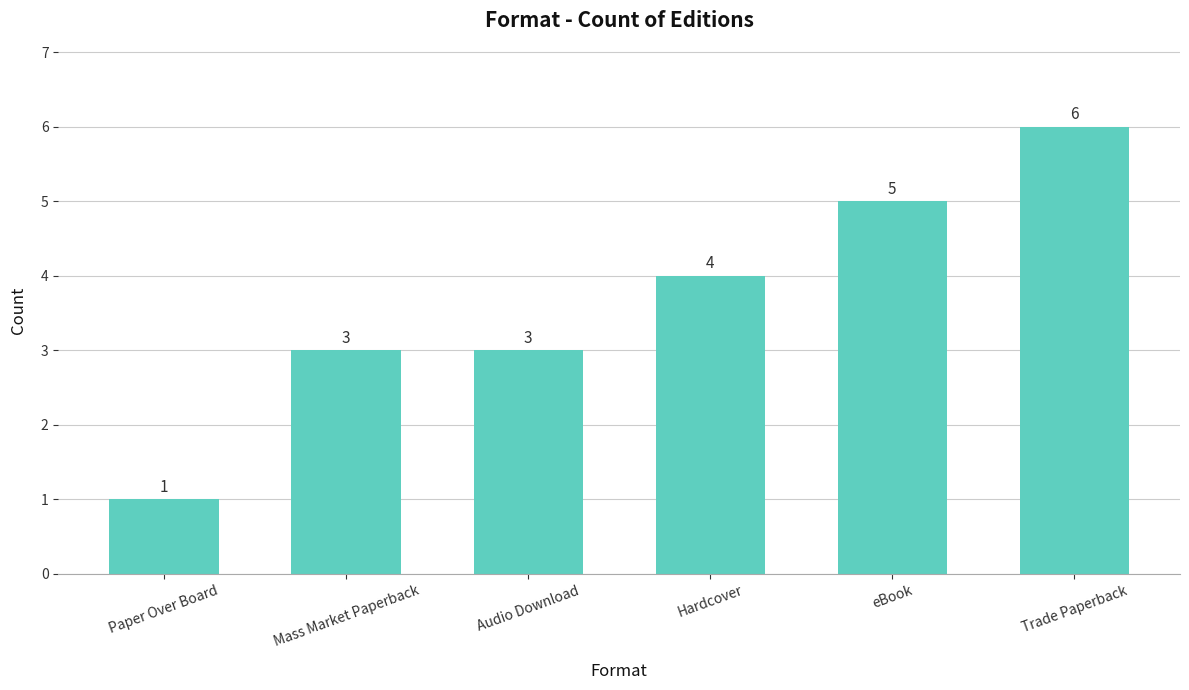

How many values are between 3 and 5?

4